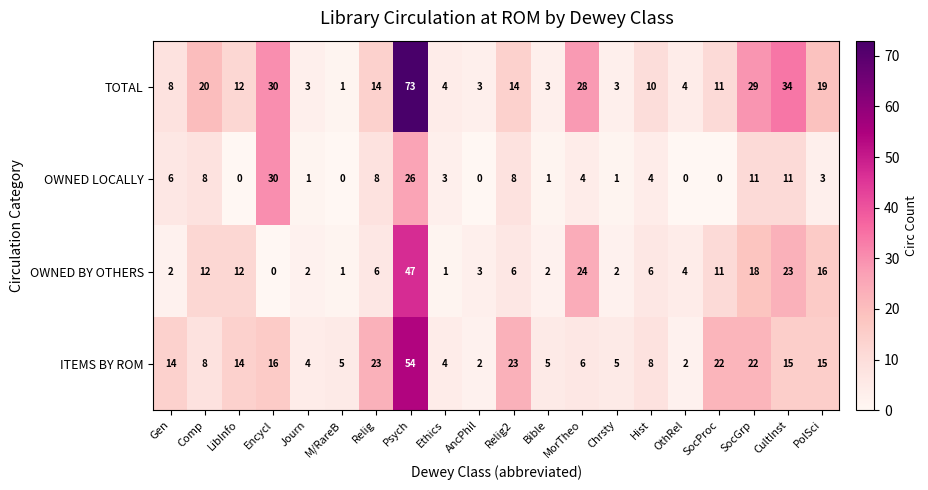

Rank the series at Relig from lowest to highest value.

OWNED BY OTHERS, OWNED LOCALLY, TOTAL, ITEMS BY ROM